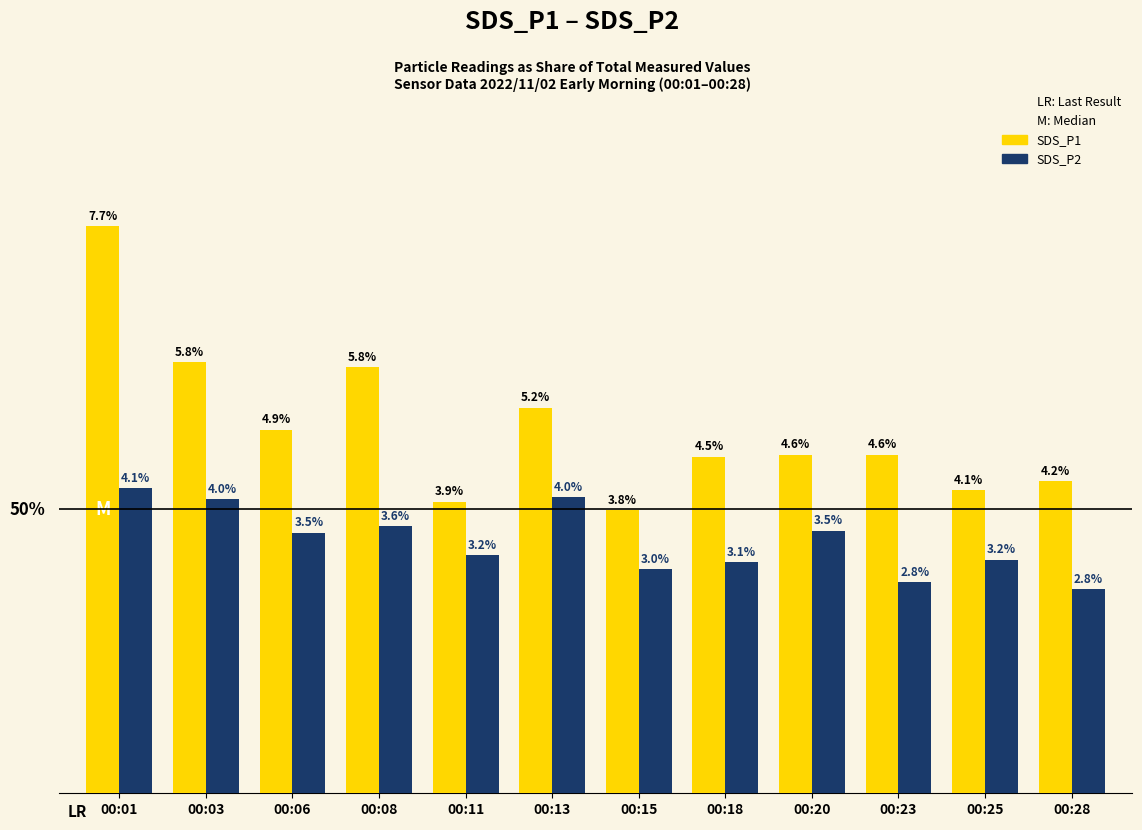

Where does the SDS_P2 series first go above 3?

00:01